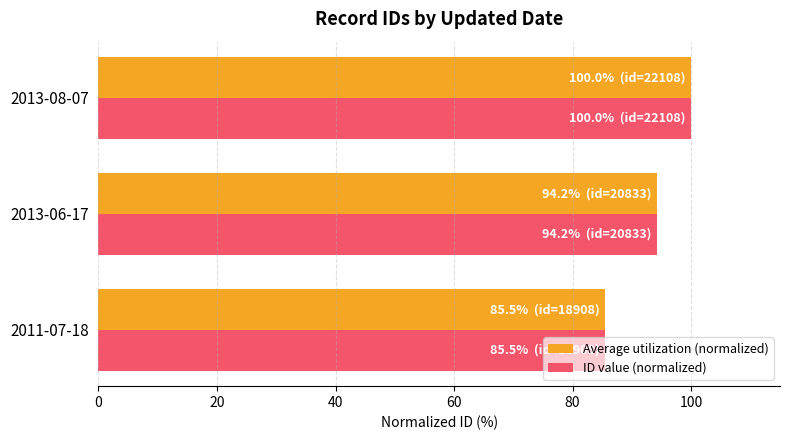

List the labels in order of ID value (normalized) value, smallest first.

2011-07-18, 2013-06-17, 2013-08-07